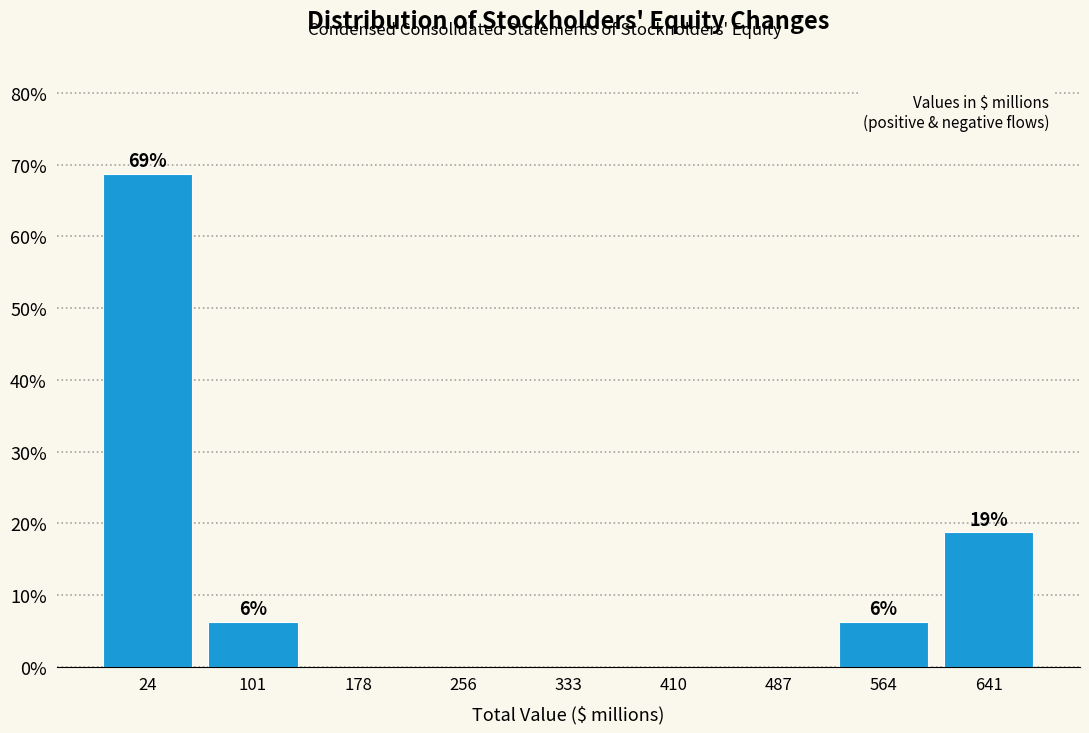

Which range on the x-axis has the tallest bar?

-10 to 60